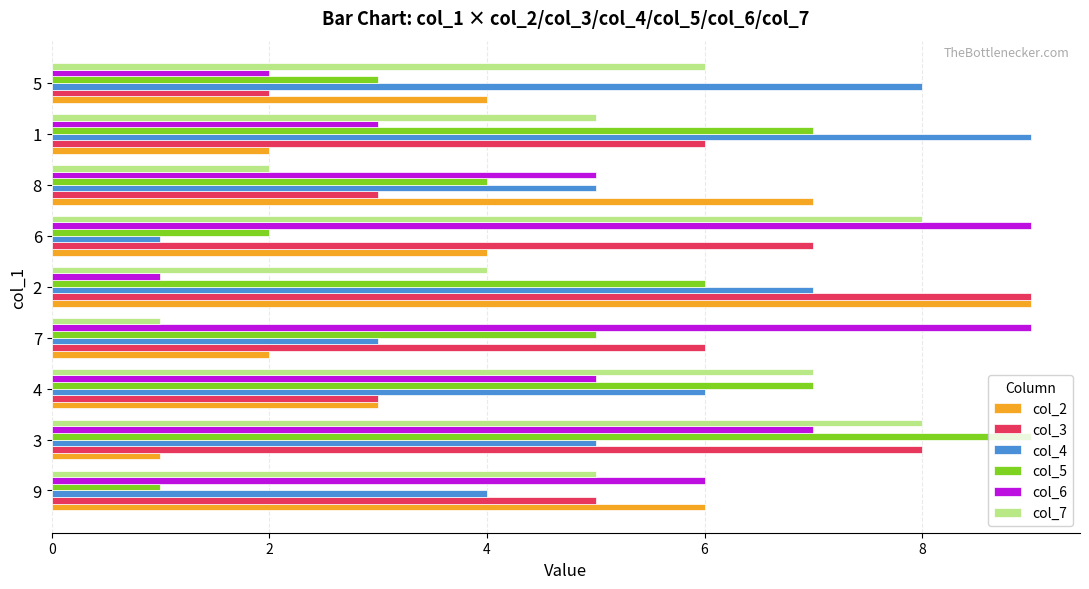

Is the value of col_2 at 3 greater than the value of col_7 at 5?

No